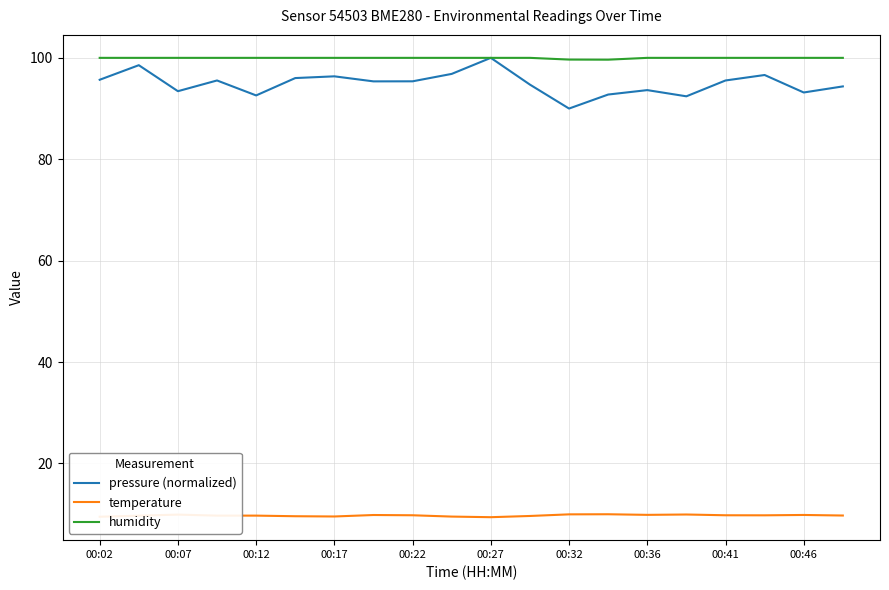

What are all the series names shown in the legend?

pressure (normalized), temperature, humidity